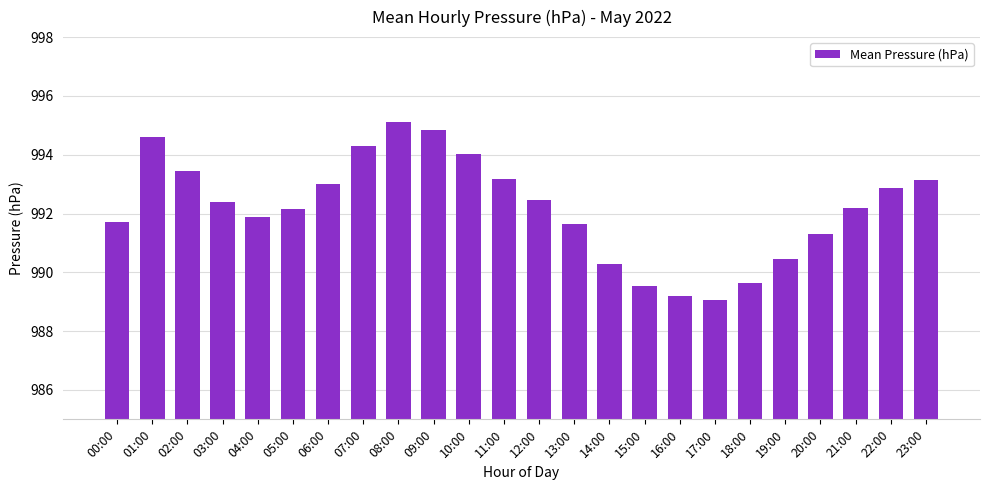

What is the difference between the second highest and second lowest values?

5.6